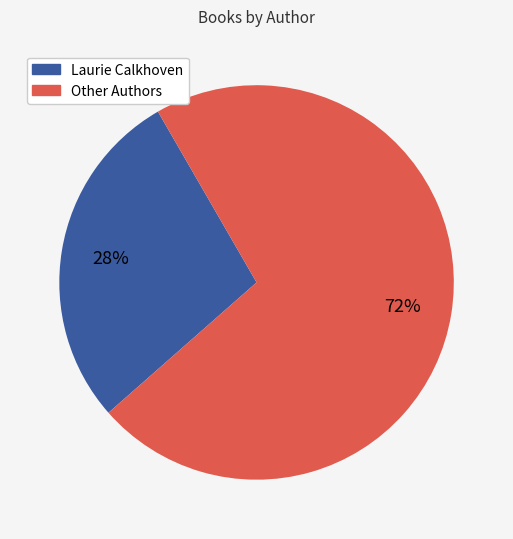

Is there any slice that represents more than half of the pie?

Yes